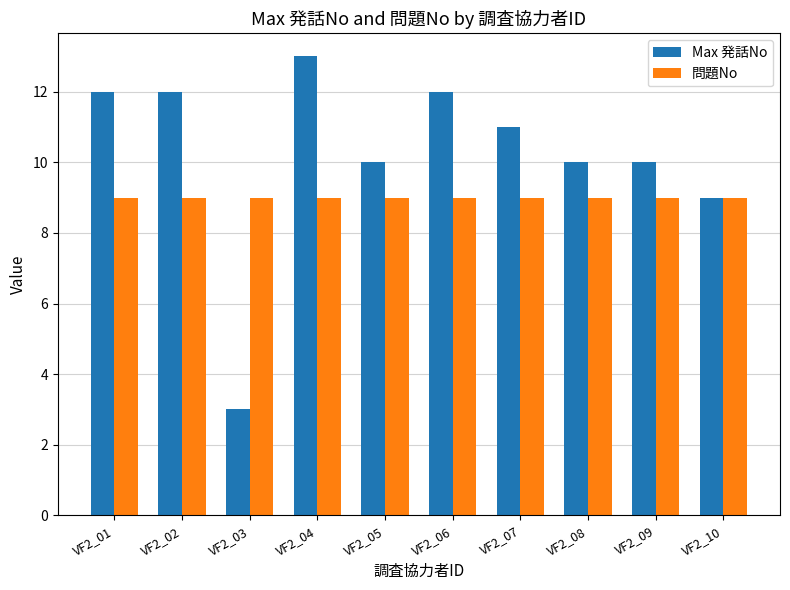

What is the smallest value displayed?

3